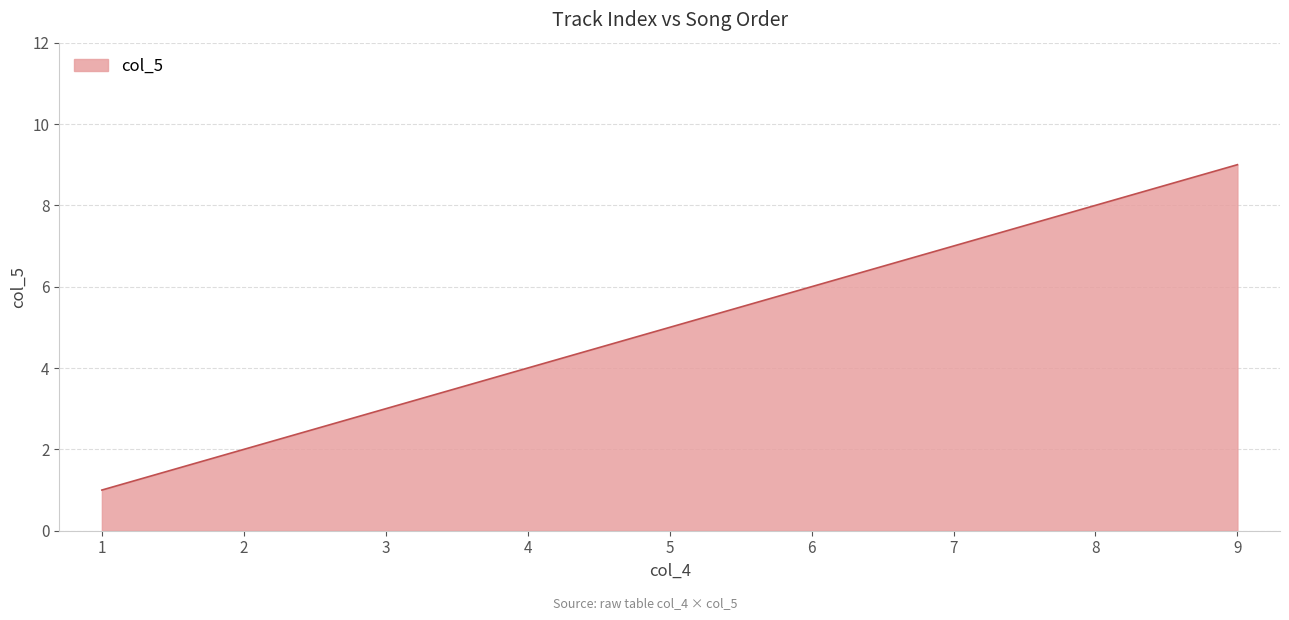

Reading left to right, what are all the values shown in this chart?

1	2	3	4	5	6	7	8	9